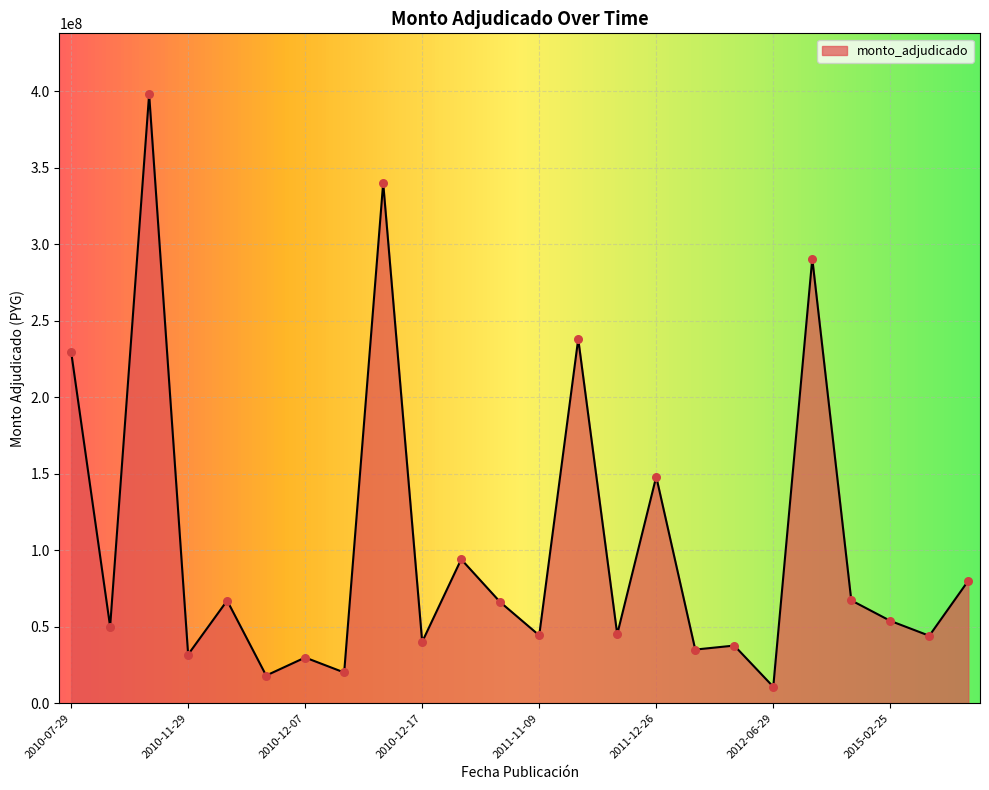

What is the difference between the maximum and minimum values?

387320000